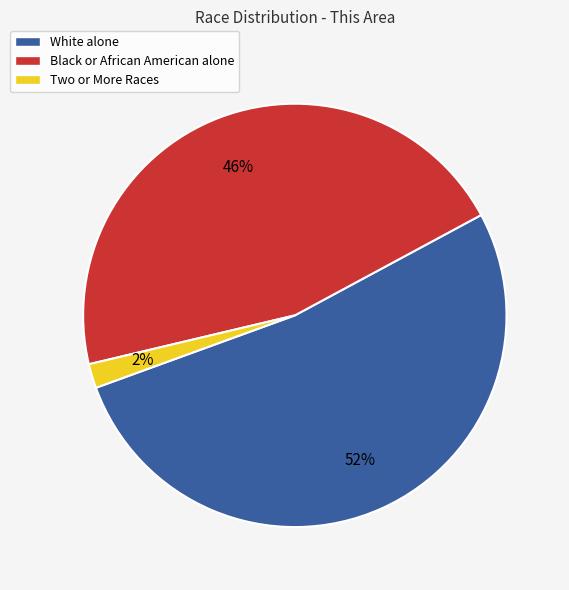

What percentage is the Black or African American alone slice, to the nearest percent?

46%